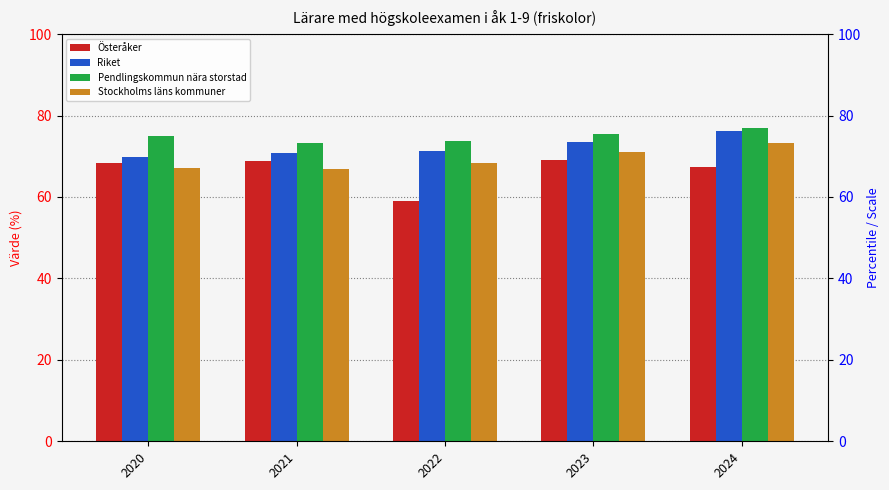

What are all the series names shown in the legend?

Österåker, Riket, Pendlingskommun nära storstad, Stockholms läns kommuner